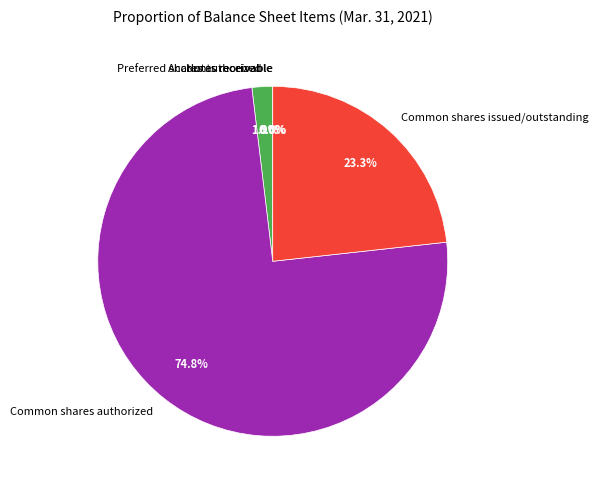

To the nearest percent, what portion does Common shares authorized represent?

75%